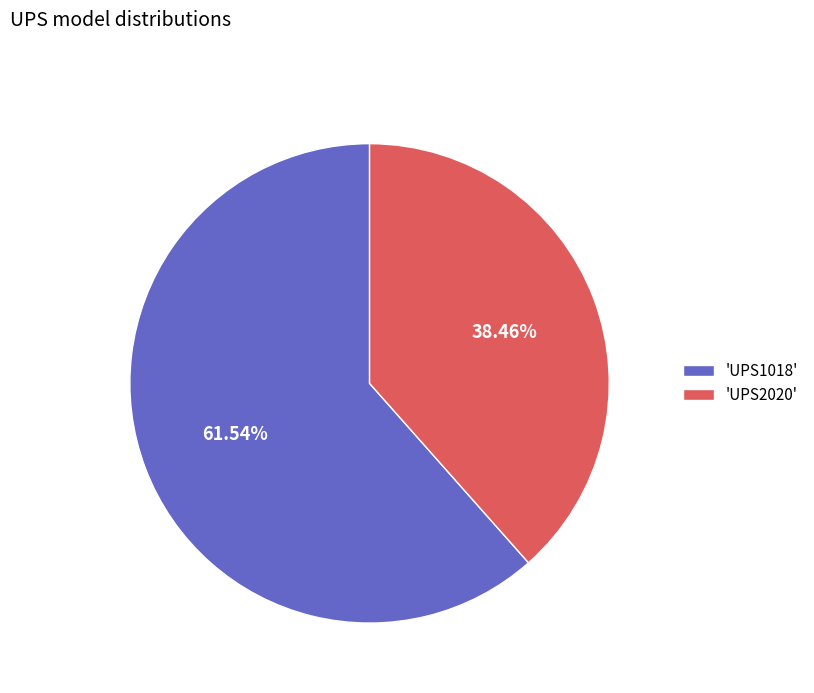

Combined, do 'UPS2020' and 'UPS1018' account for over 50%?

Yes